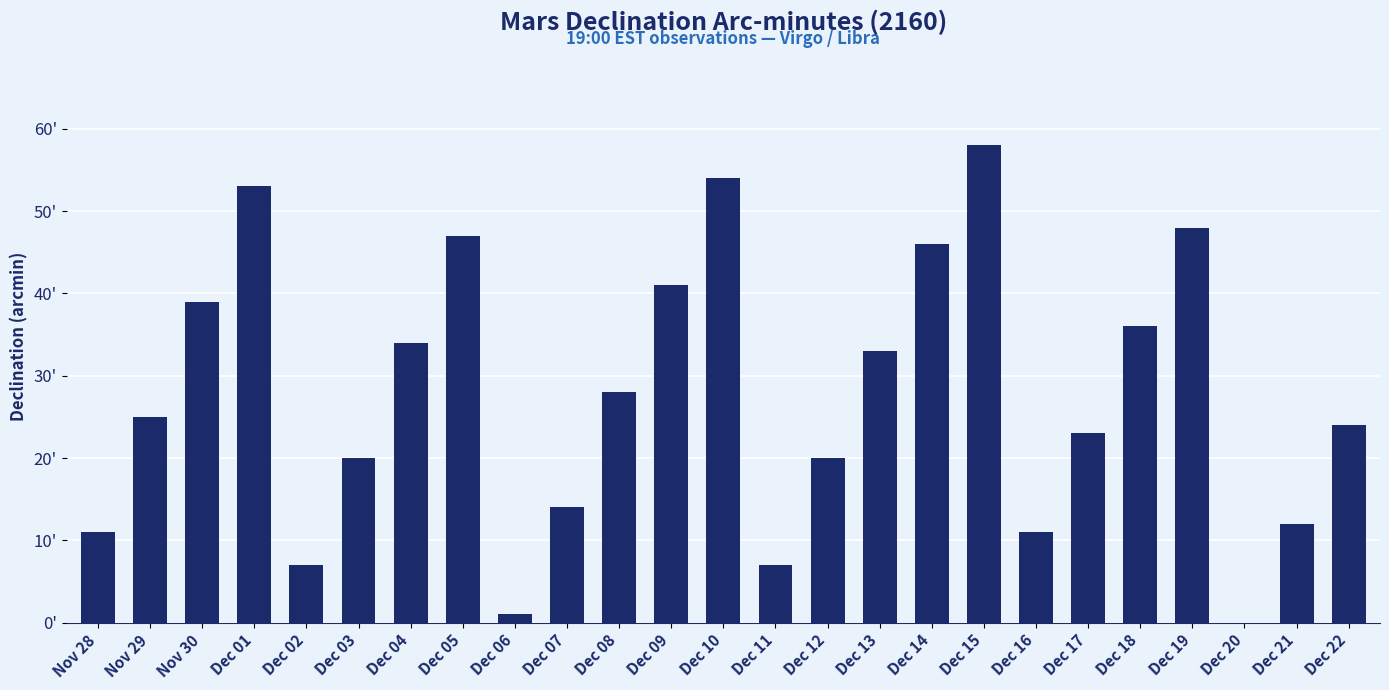

Is it true that the value at Dec 05 is 47?

True